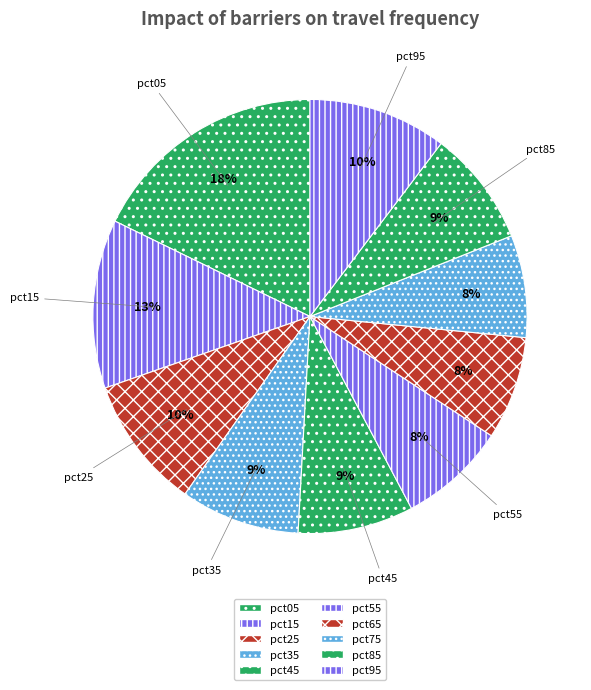

What is the largest slice in the pie chart?

pct05